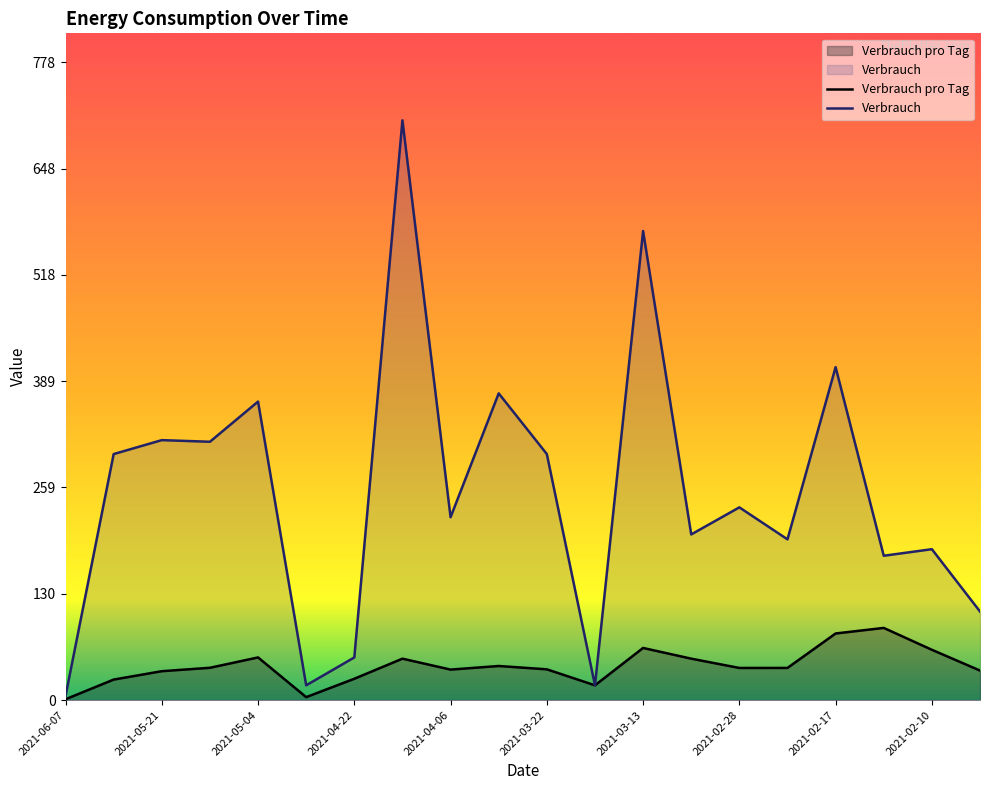

List the series in order of their peak value, highest first.

Verbrauch, Verbrauch pro Tag